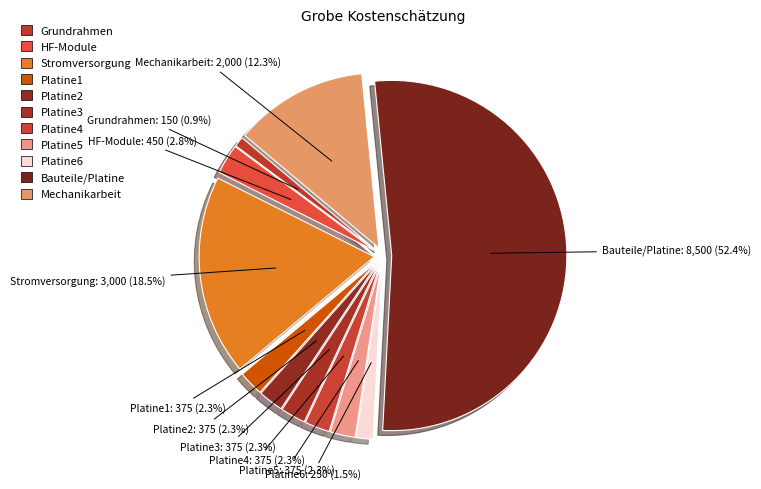

What portion of the pie excludes Platine2?

97.7%